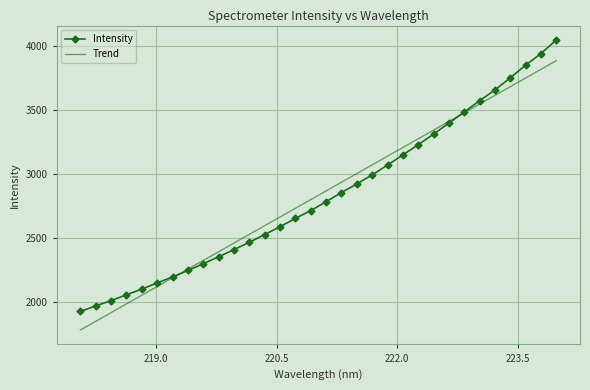

What is the highest value of the Intensity series?

4043.7